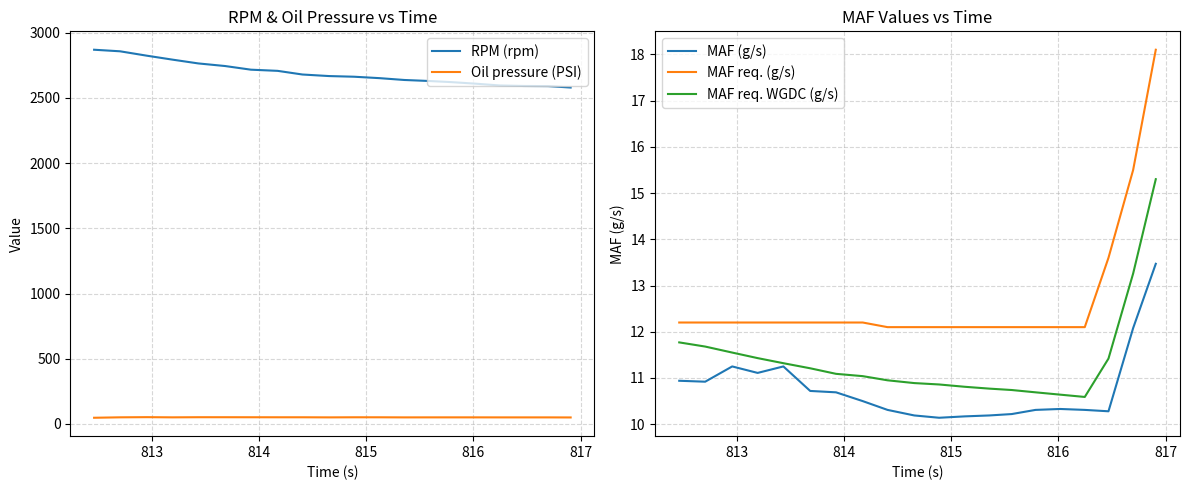

True or false: MAF req. (g/s) and MAF (g/s) cross at least once.

False